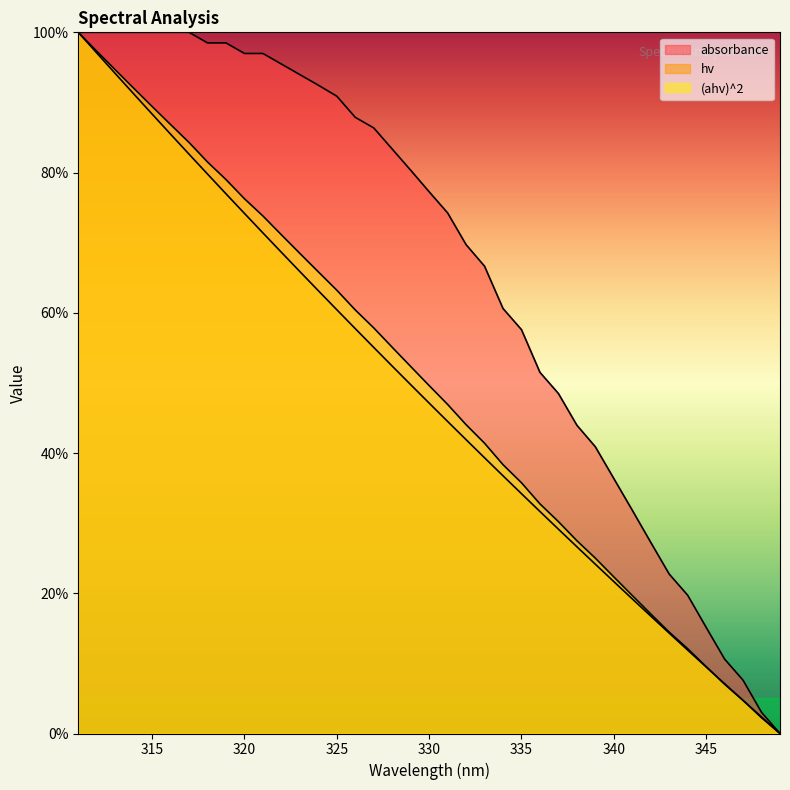

True or false: hv has a value of 124.6 at 320.

False